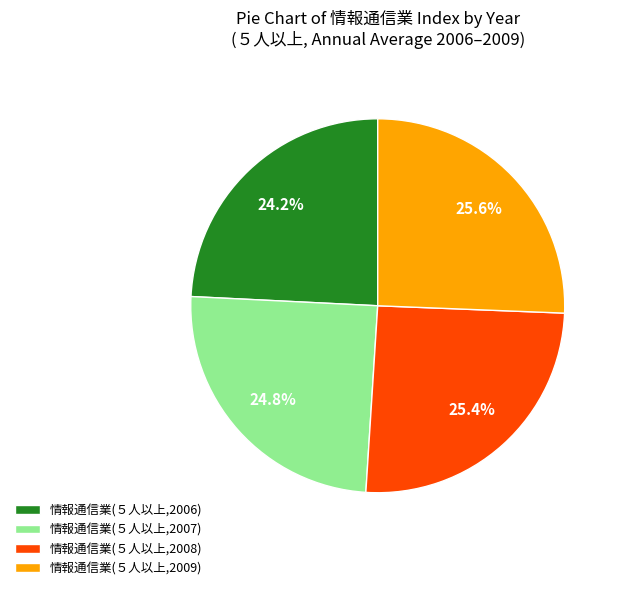

How many slices are in this pie chart?

4